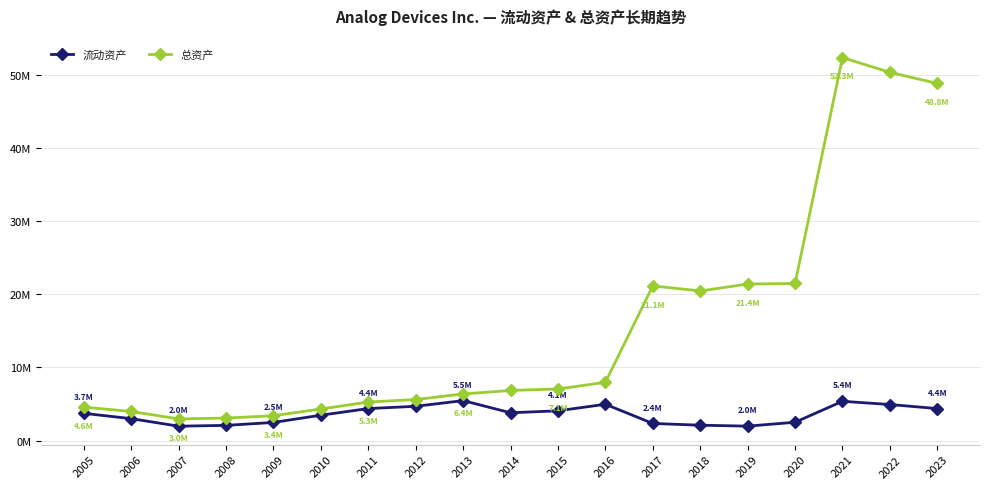

Does the chart have visible grid lines?

Yes